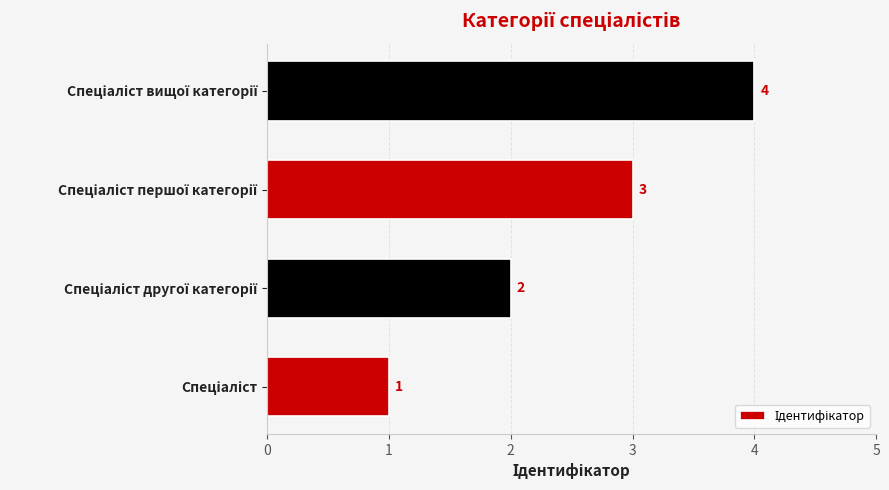

What is the greatest value displayed?

4